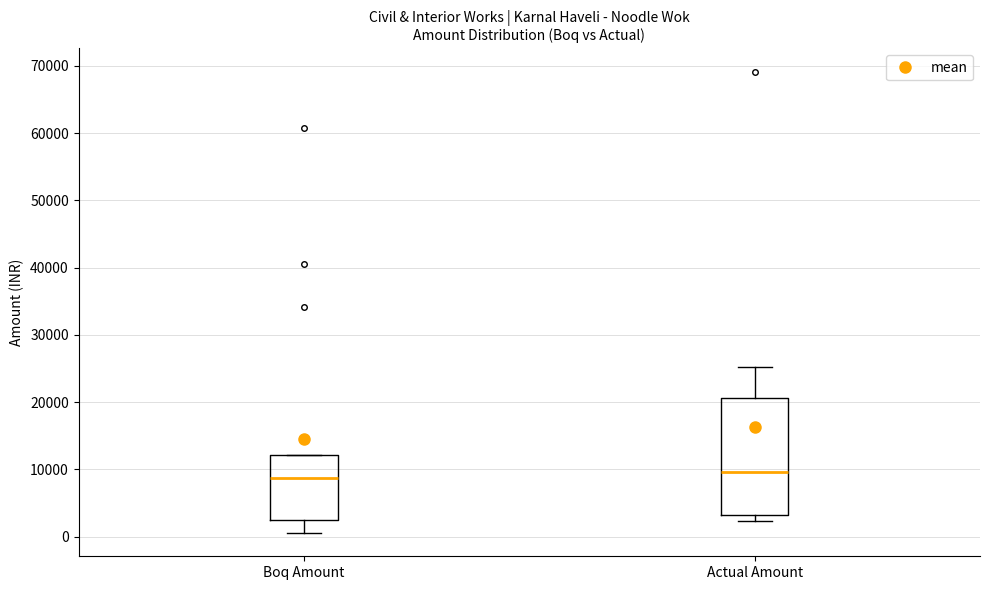

Reading left to right, read every box against the y-axis: the position of its median line, the range the box covers, and the ends of its whiskers. The values are not printed on the chart, so give them approximately, as read against the axis.

Boq Amount: median 9000, box 3000 to 12000, whiskers 1000 to 12000
Actual Amount: median 10000, box 3000 to 21000, whiskers 2000 to 25000